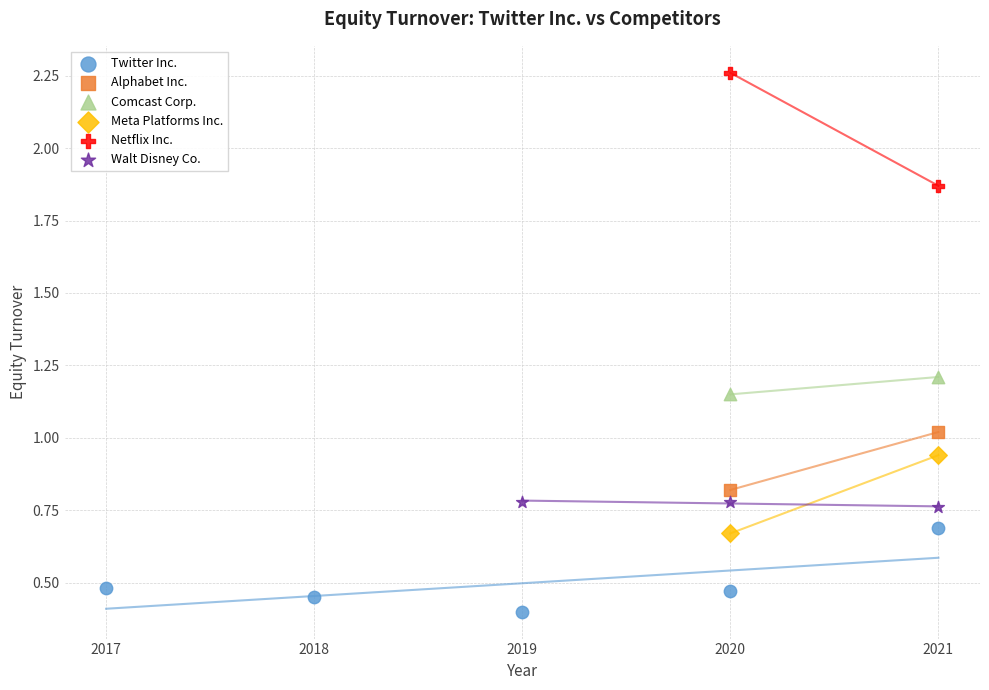

Which series reaches the maximum Y coordinate?

Netflix Inc.